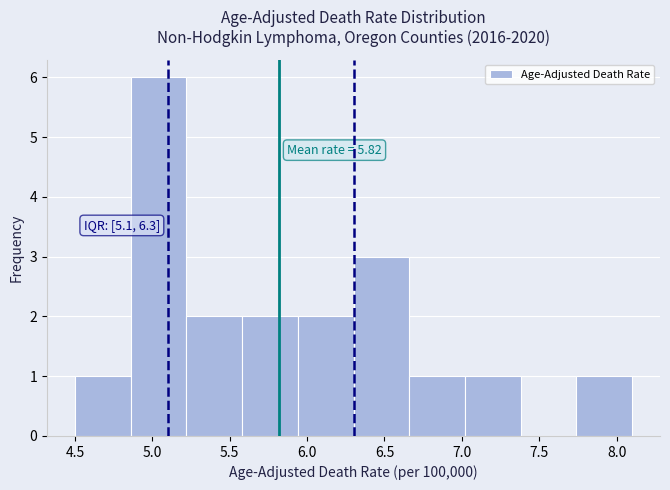

Which range on the x-axis has the tallest bar?

4.86 to 5.22